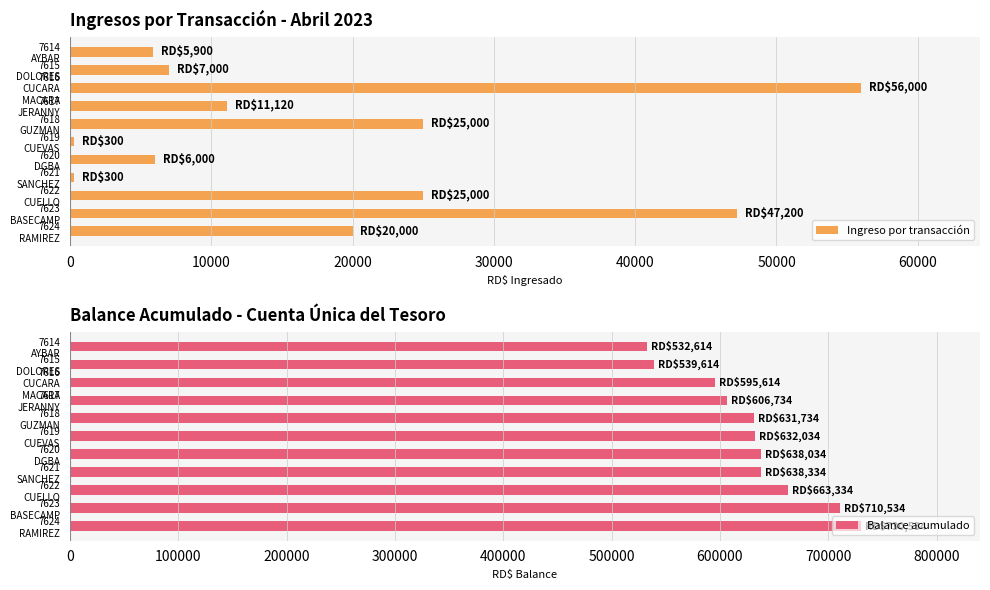

What is the average value of the Ingreso por transacción series?

18529